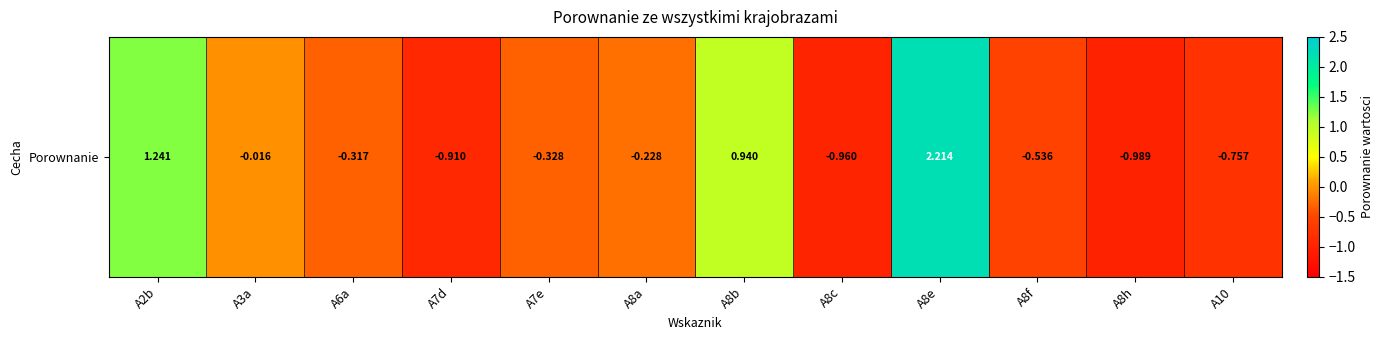

The chart shows a value of -1.3 at A8c. True or false?

False